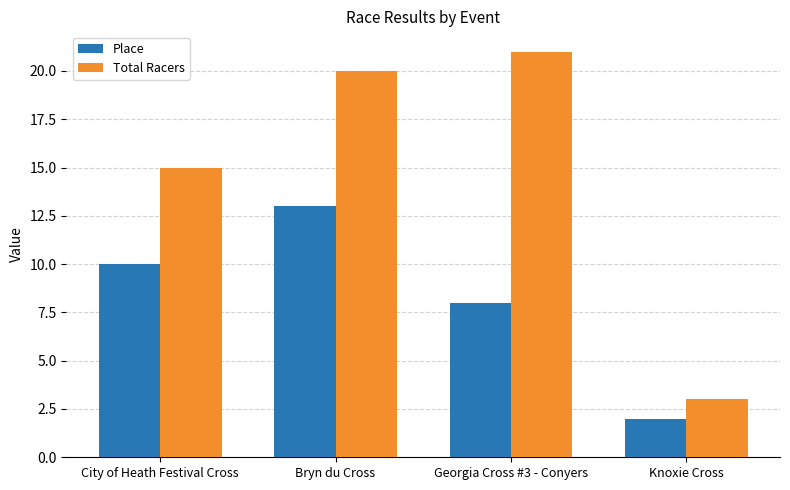

Which category has the highest value in the Total Racers series?

Georgia Cross #3 - Conyers